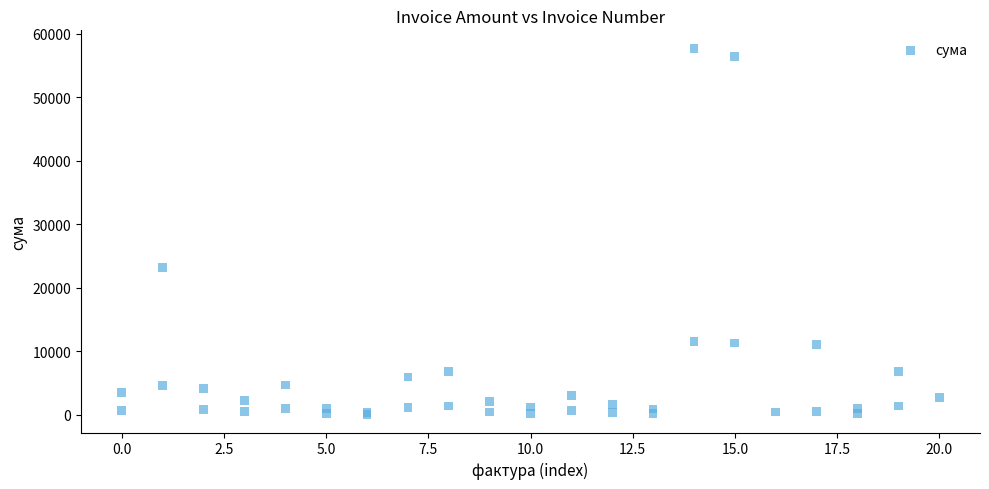

What Y value in the scatter plot is closest to 28849?

23119.9